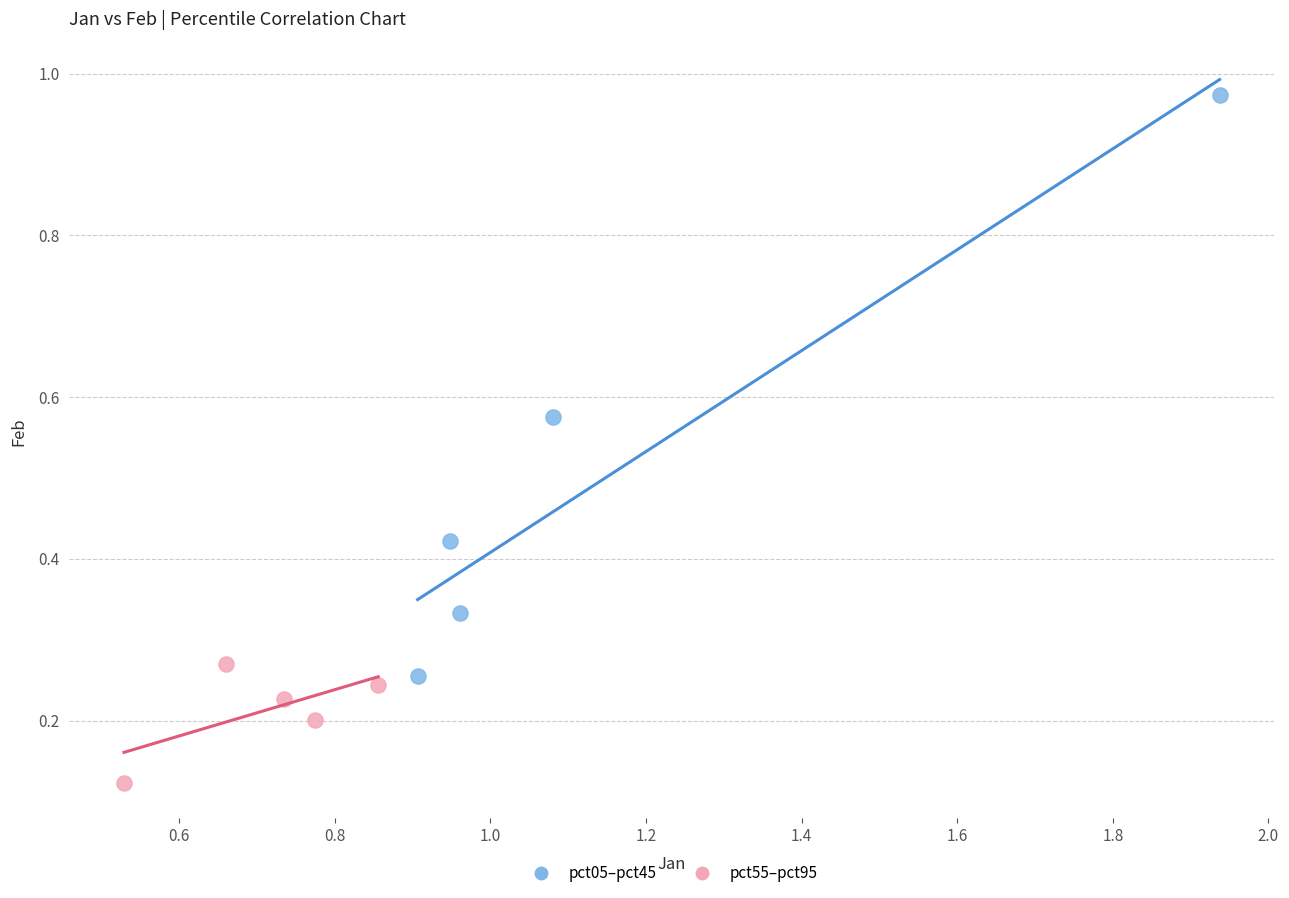

Which series contains the highest Y value?

pct05–pct45